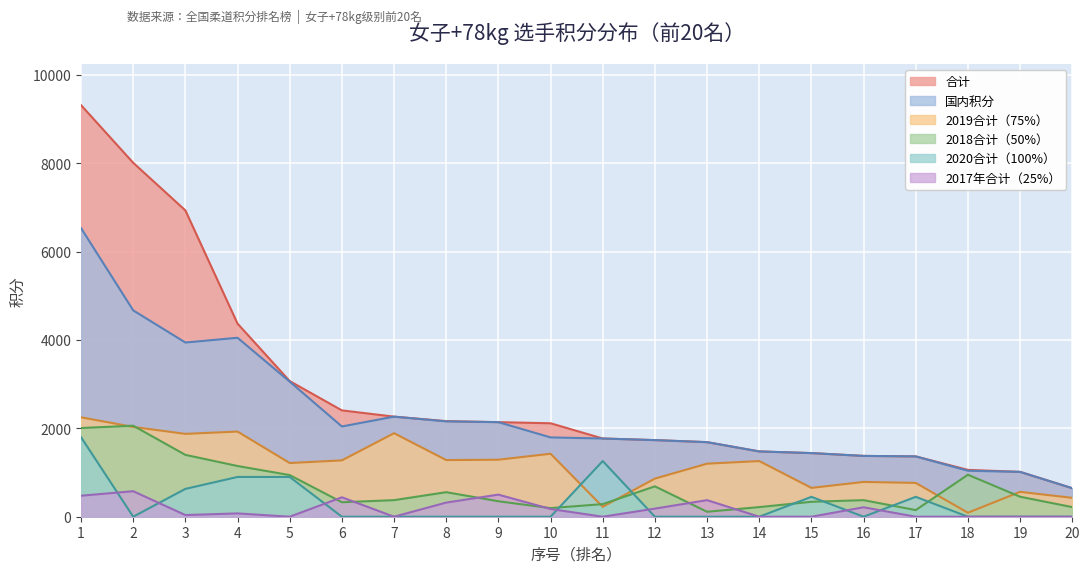

How many data points in 2019合计（75%） are above 1260?

9